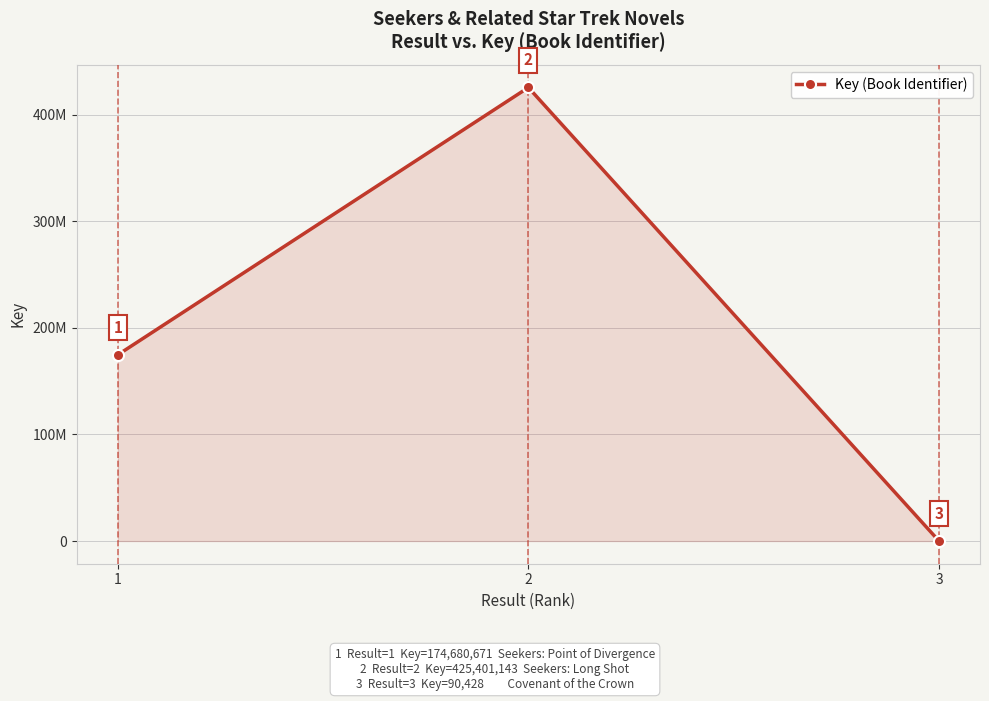

List the labels in order of value, largest first.

2, 1, 3